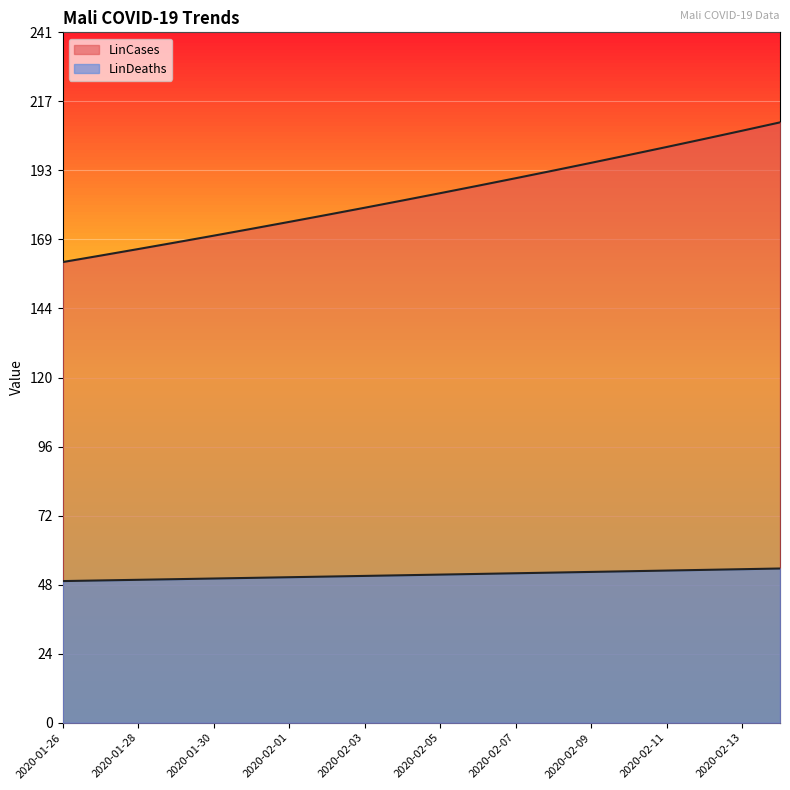

How many values in the LinDeaths series are below 51?

8